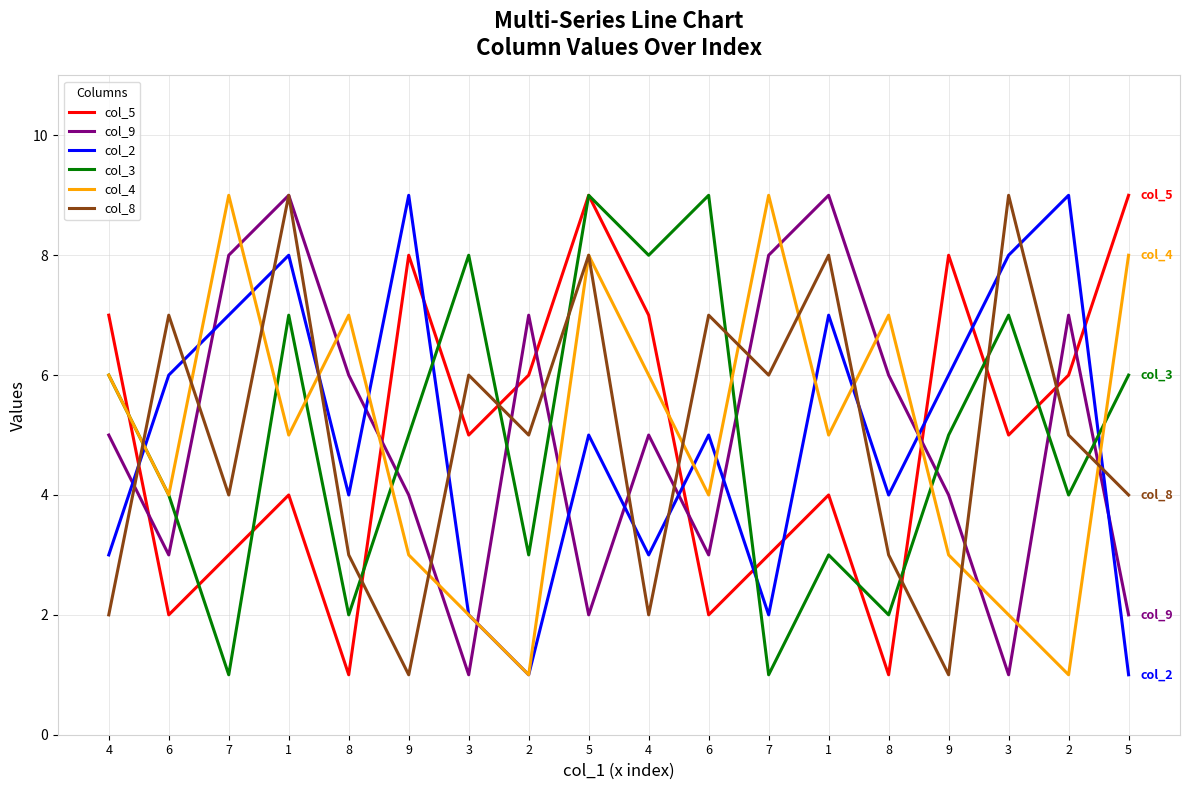

What is the average value of the col_4 series?

5